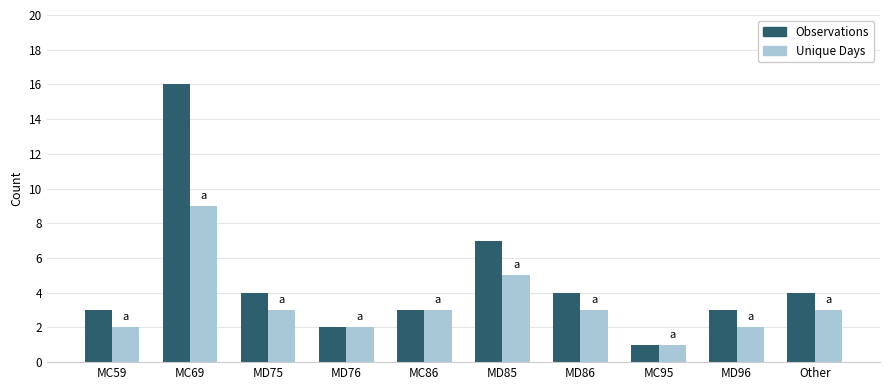

What is the sum of the Observations values at MD86 and MD96?

7